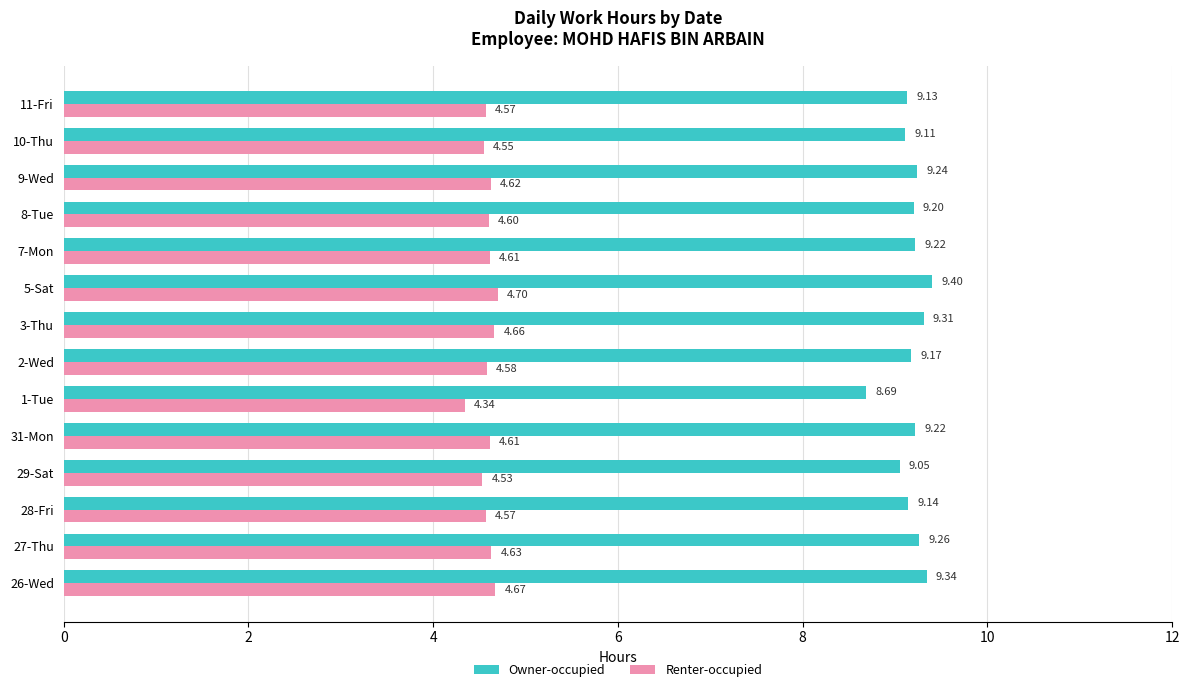

What is the total value across all series at 2-Wed?

13.8